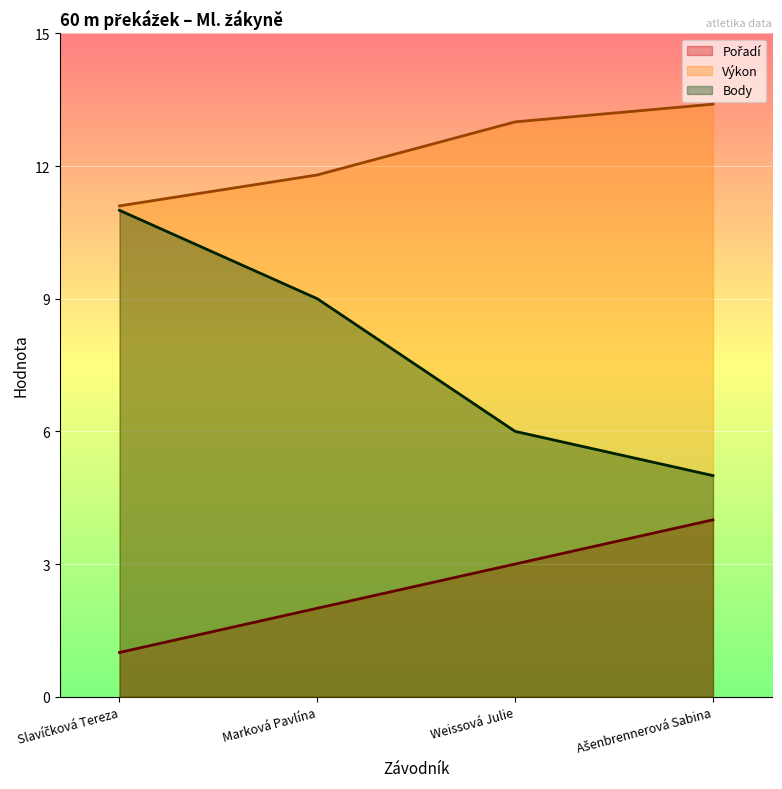

Reading left to right, extract all data points from this chart.

Pořadí: 1.0	2.0	3.0	4.0
Výkon: 11.1	11.8	13.0	13.4
Body: 11.0	9.0	6.0	5.0